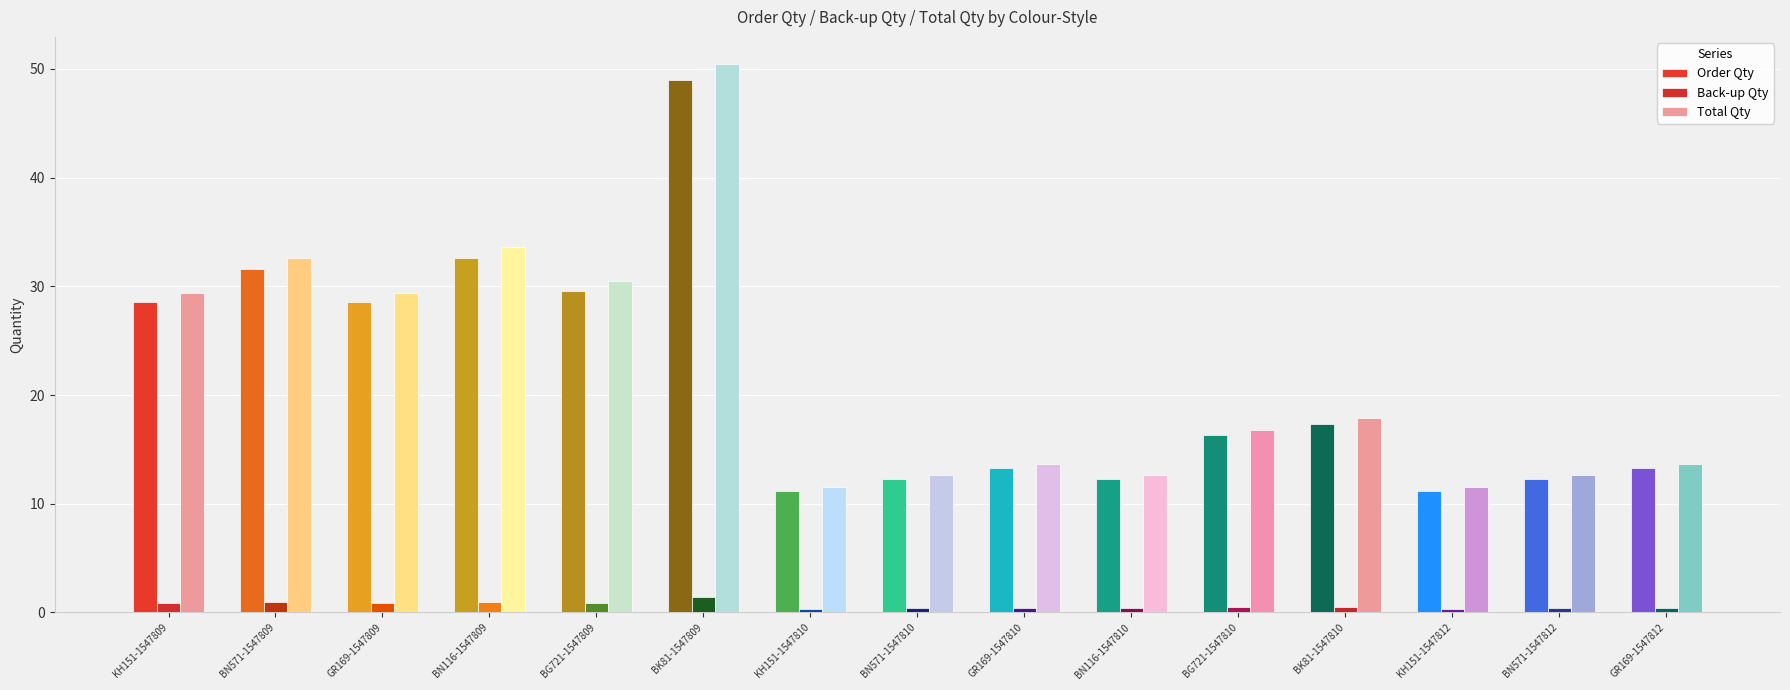

At GR169-1547809, list the series in order from largest to smallest.

Total Qty, Order Qty, Back-up Qty